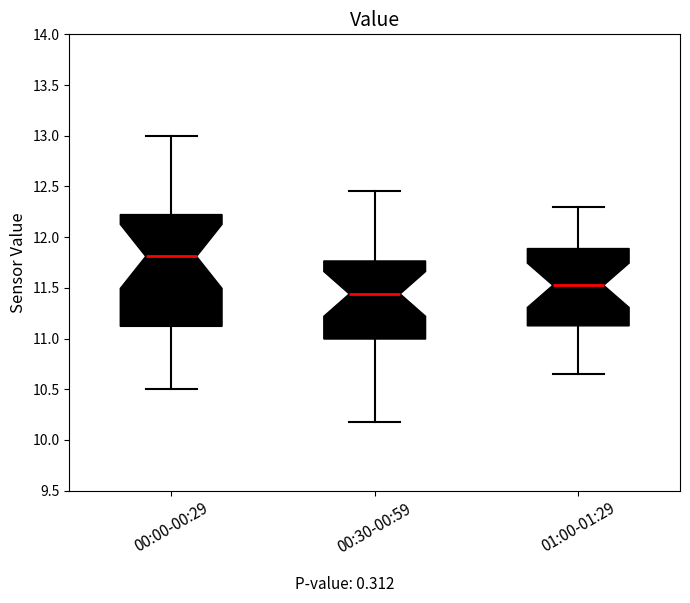

Where is the lower edge of the box for 01:00-01:29 on the y-axis? The values are not printed on the chart, so give them approximately, as read against the axis.

11.15